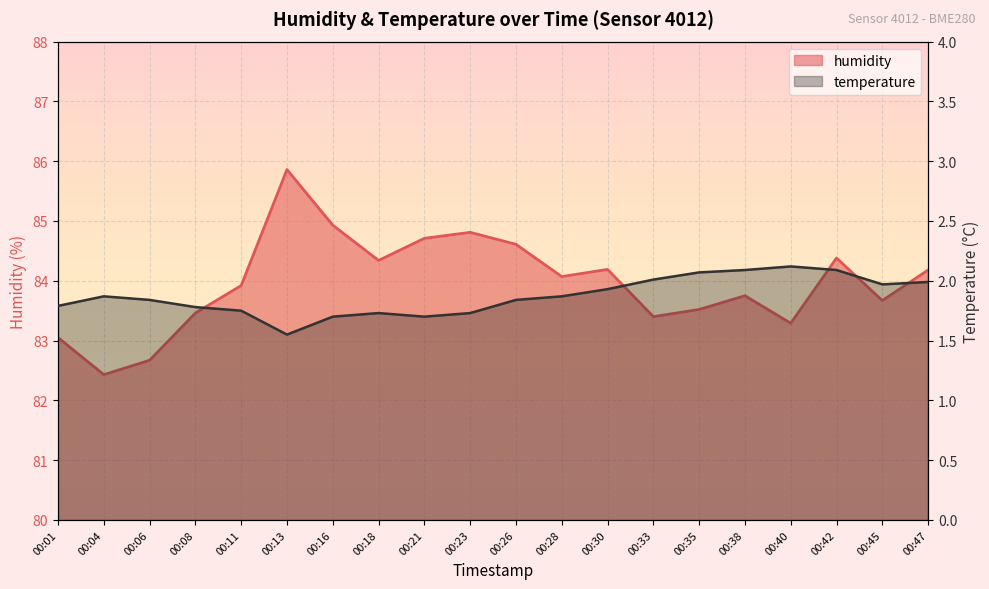

Which series has the largest total across all categories?

humidity